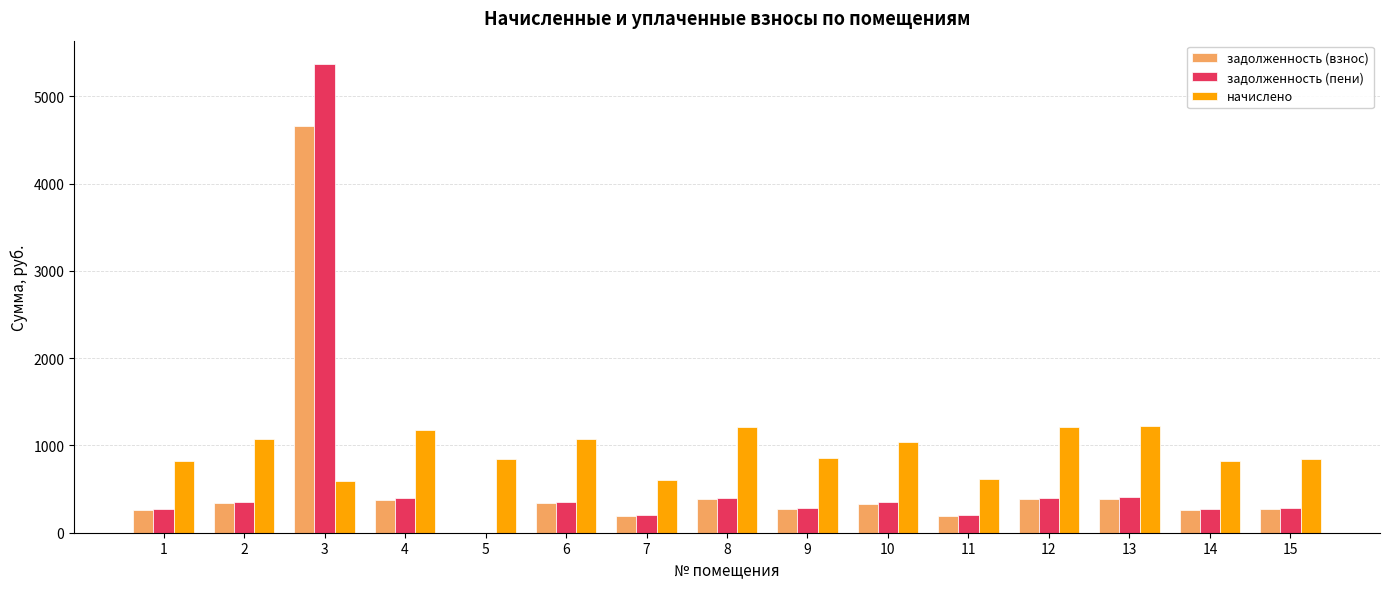

At which label does задолженность (пени) reach its peak?

3